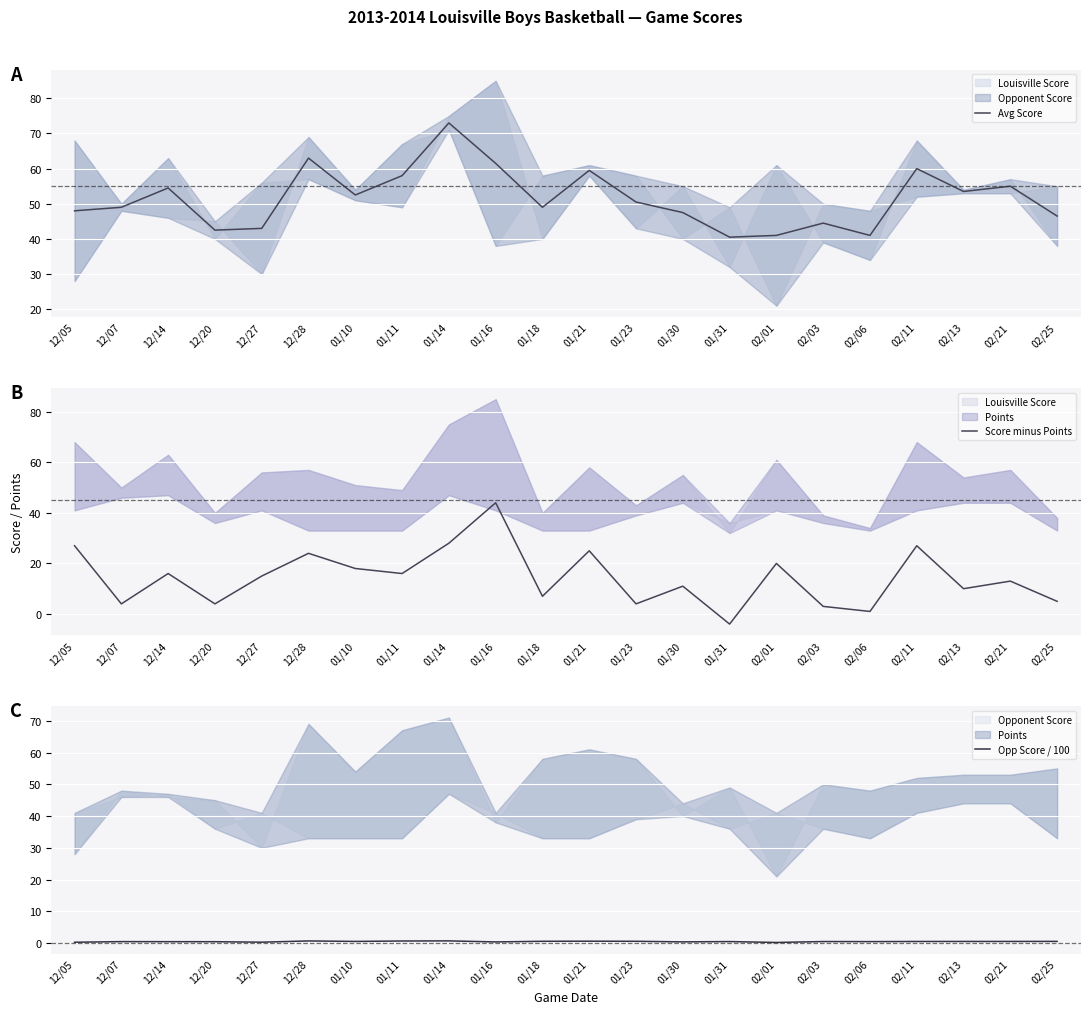

True or false: Score minus Points and Avg Score intersect in this chart.

False